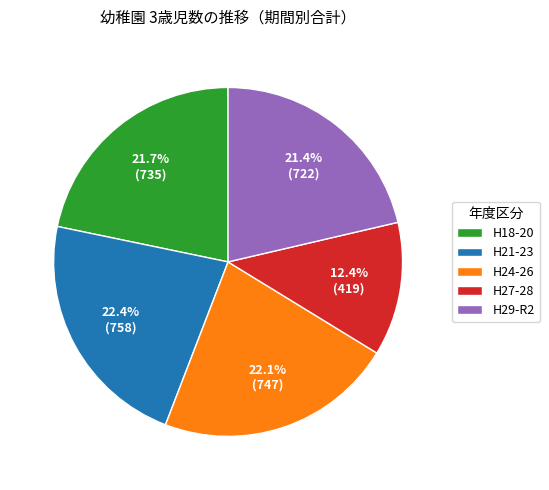

How many slices are in this pie chart?

5